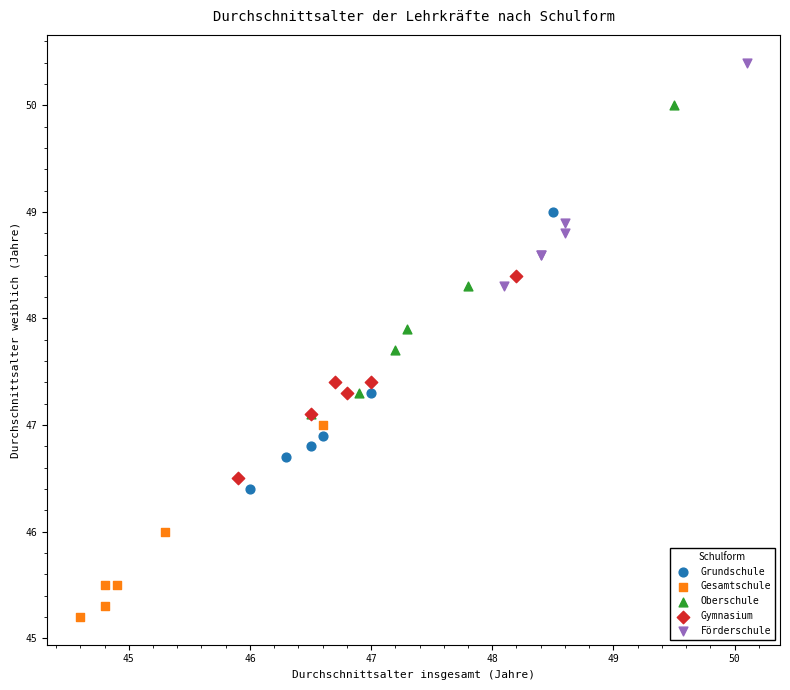

Which series contains the highest Y value?

Förderschule